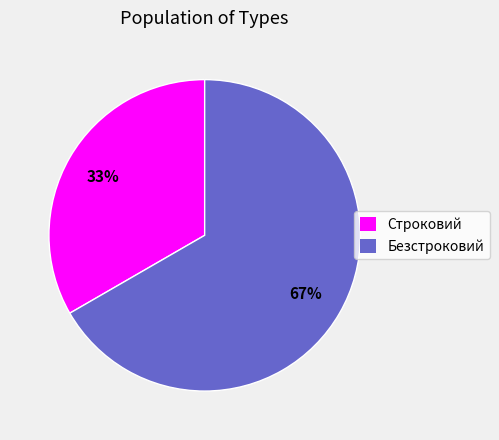

What is the ratio of the value at Строковий to the value at Безстроковий?

0.5